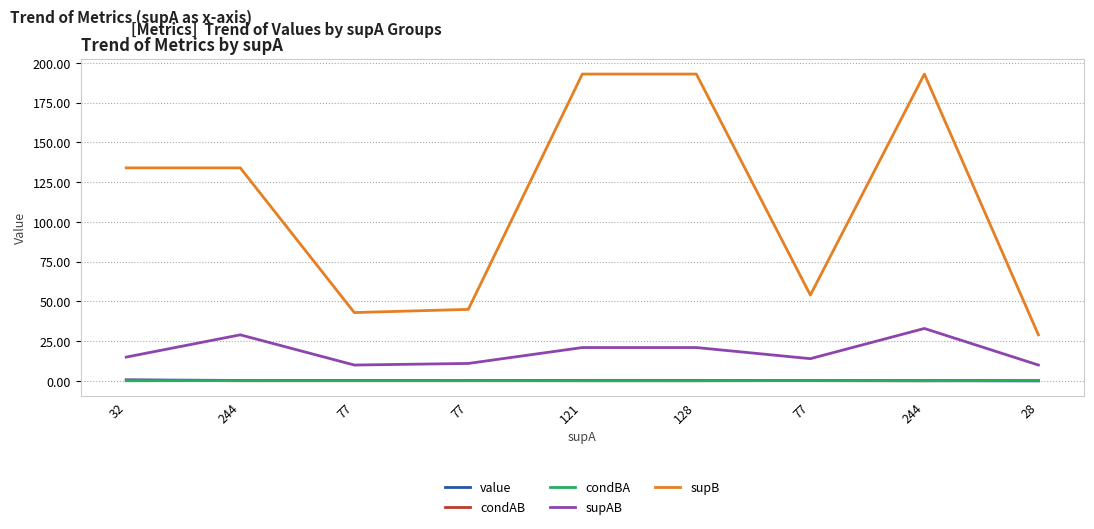

Reading left to right, transcribe all the data shown in this chart.

value: 0.7	0.3	0.3	0.3	0.2	0.2	0.2	0.1	0.0
condAB: 0.5	0.1	0.1	0.1	0.2	0.2	0.2	0.1	0.4
condBA: 0.1	0.2	0.2	0.2	0.1	0.1	0.3	0.2	0.3
supAB: 15.0	29.0	10.0	11.0	21.0	21.0	14.0	33.0	10.0
supB: 134.0	134.0	43.0	45.0	193.0	193.0	54.0	193.0	29.0